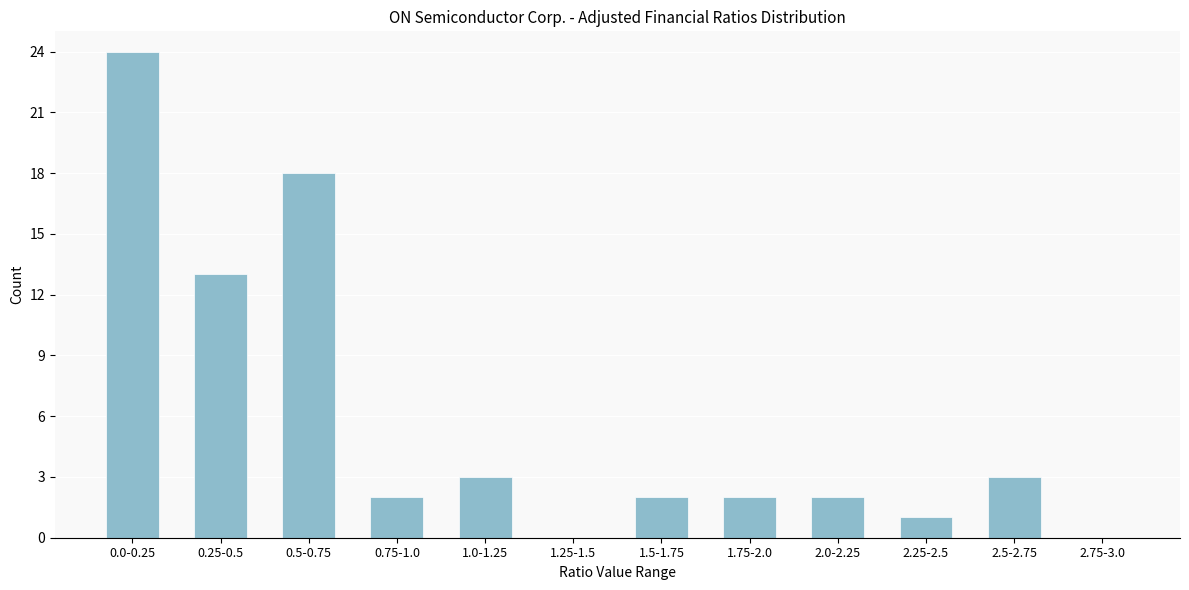

Reading left to right, transcribe all the data shown in this chart.

0.0-0.25=24	0.25-0.5=13	0.5-0.75=18	0.75-1.0=2	1.0-1.25=3	1.25-1.5=0	1.5-1.75=2	1.75-2.0=2	2.0-2.25=2	2.25-2.5=1	2.5-2.75=3	2.75-3.0=0